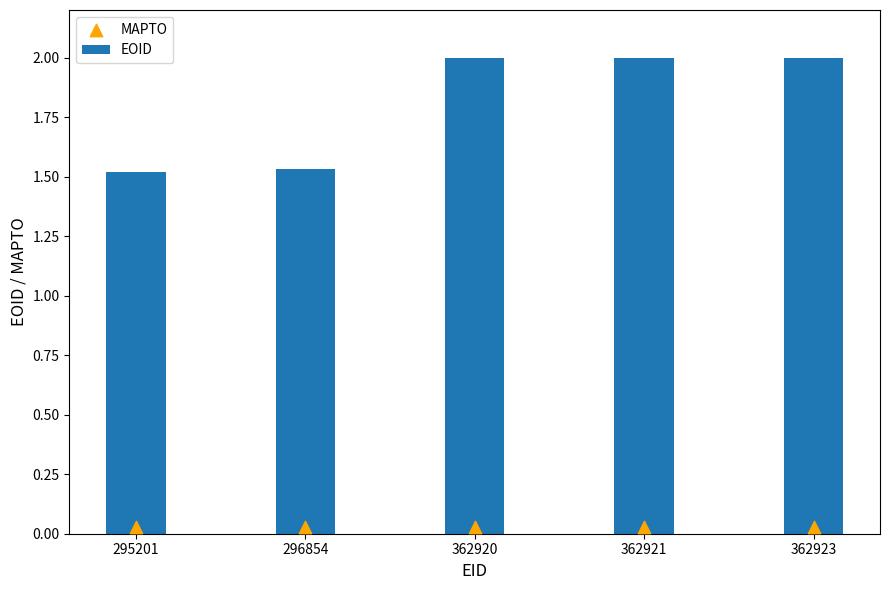

Is the value of MAPTO at 296854 greater than the value of EOID at 296854?

No